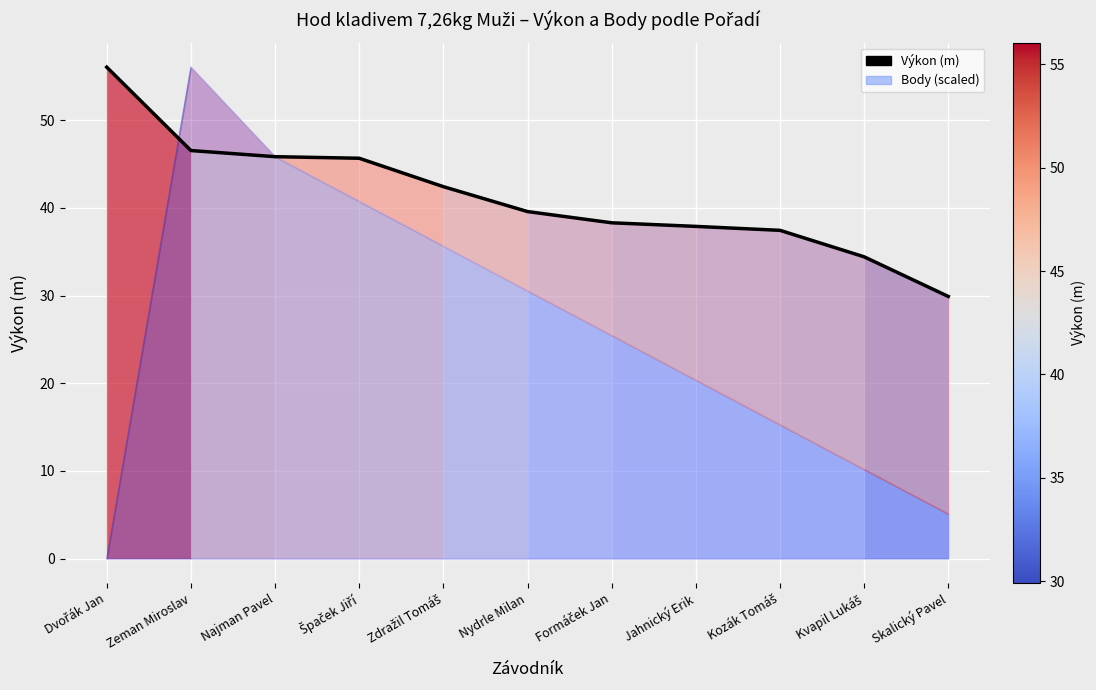

What is the ratio of the value at Špaček Jiří to the value at Skalický Pavel?

1.5